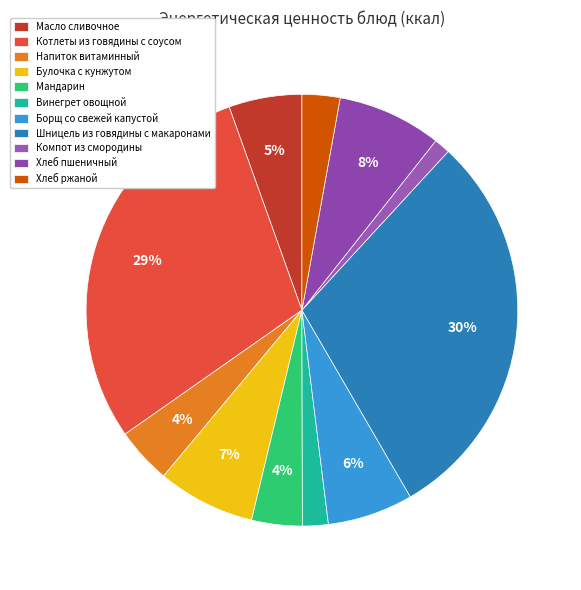

Is Масло сливочное the majority of the pie?

No